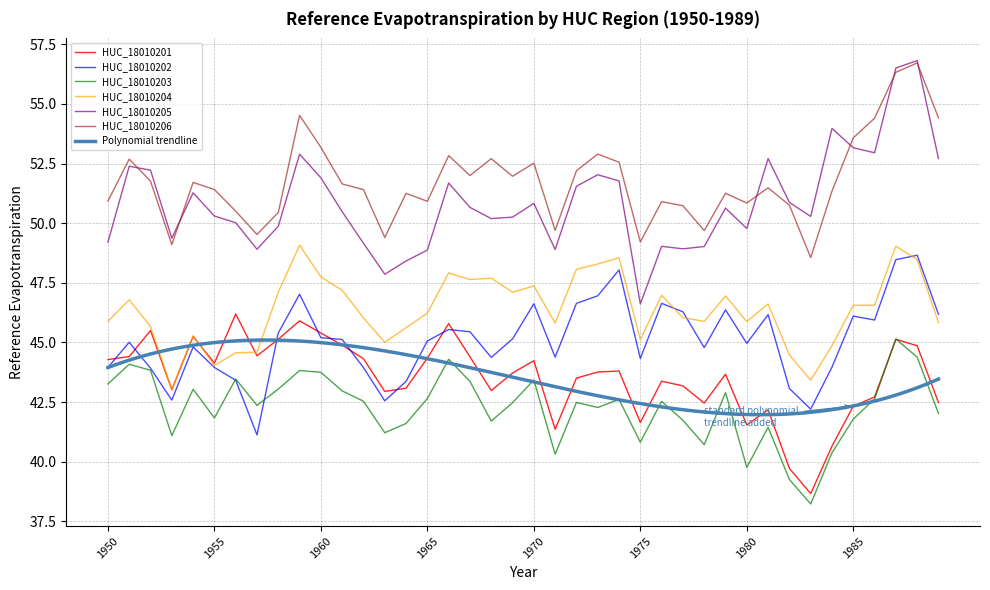

Rank the series by their maximum value, from highest to lowest.

HUC_18010205, HUC_18010206, HUC_18010204, HUC_18010202, HUC_18010201, HUC_18010203